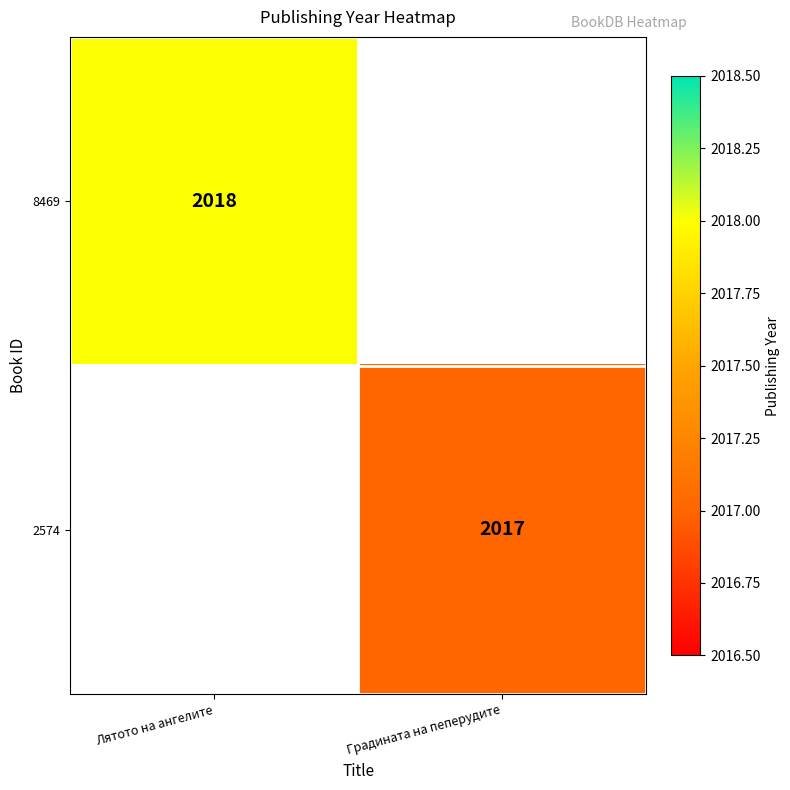

Is the value of 8469 at Лятото на ангелите greater than the value of 2574 at Градината на пеперудите?

Yes